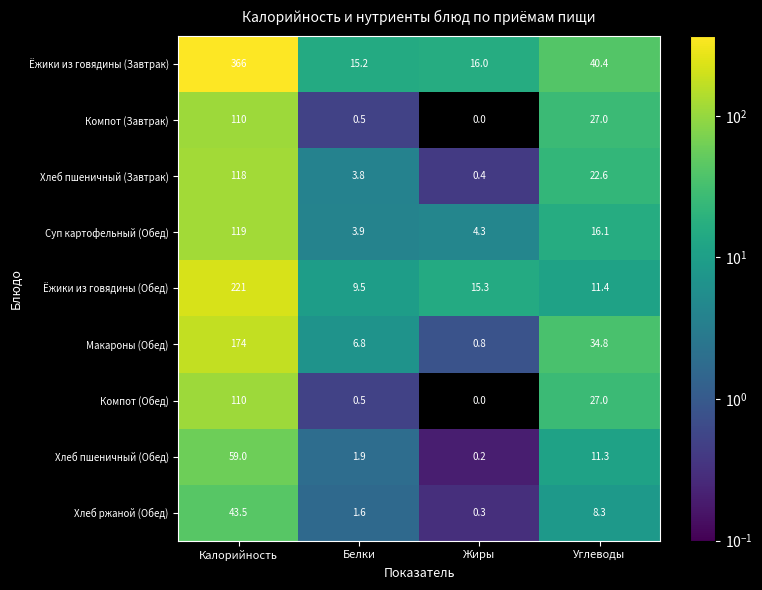

Where does the Макароны (Обед) series first go above 34?

Калорийность